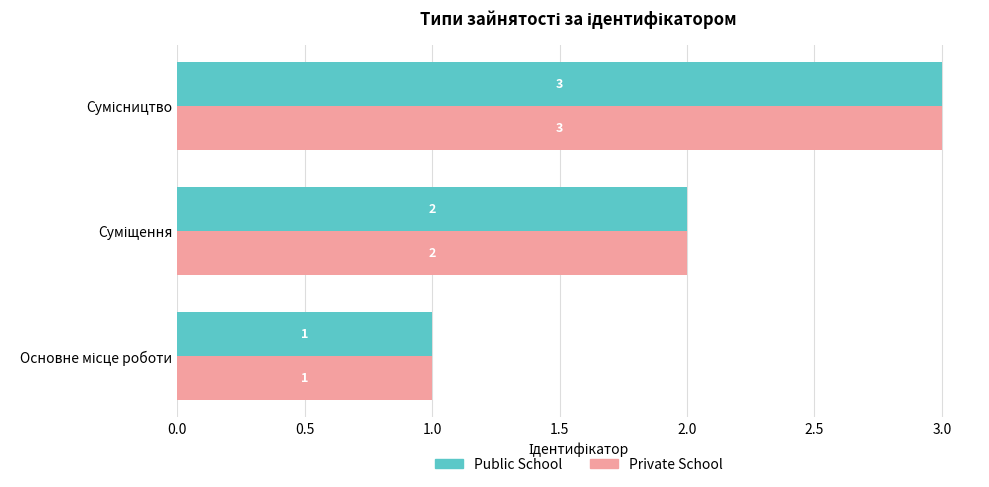

What is the highest value of the Private School series?

3